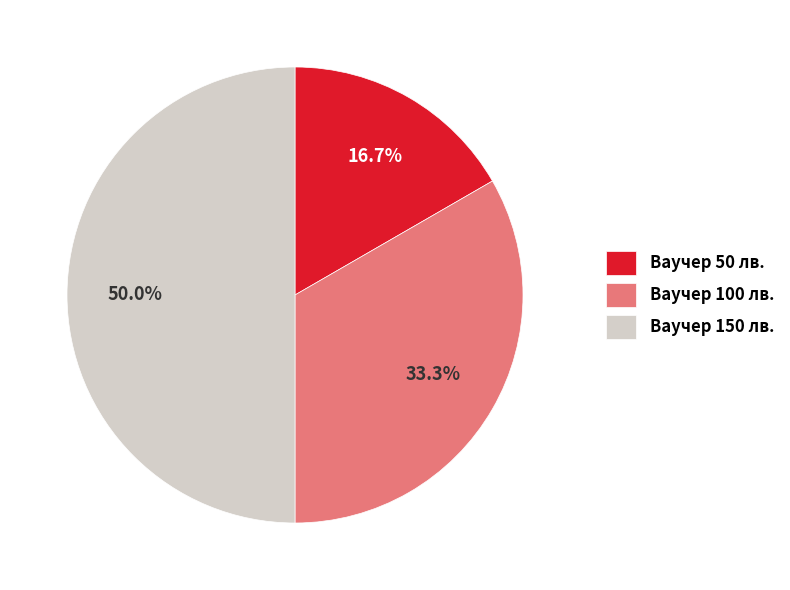

Between Ваучер 50 лв. and Ваучер 100 лв., which is larger?

Ваучер 100 лв.